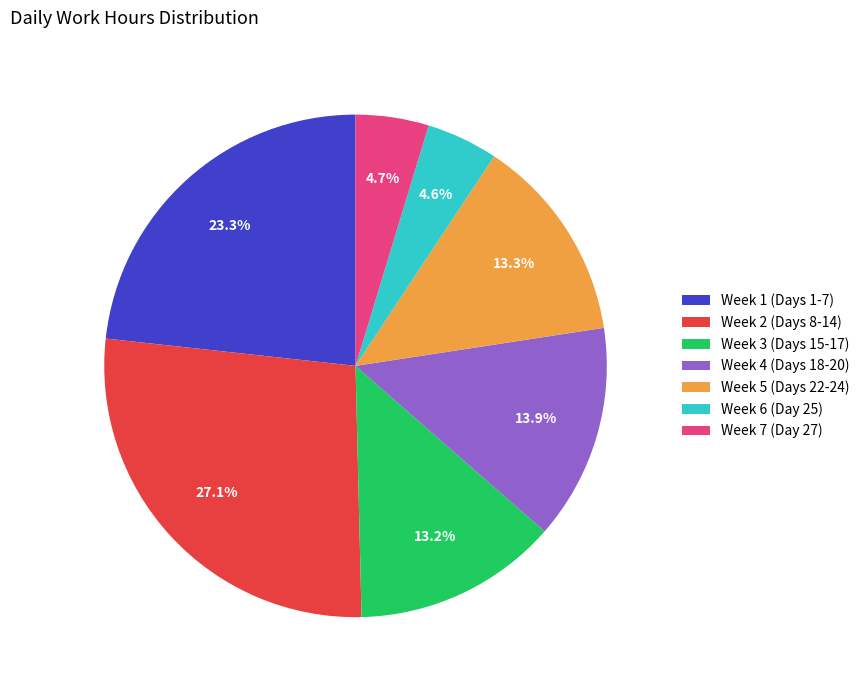

What is the ratio of the value at Week 2 (Days 8-14) to the value at Week 6 (Day 25)?

5.9